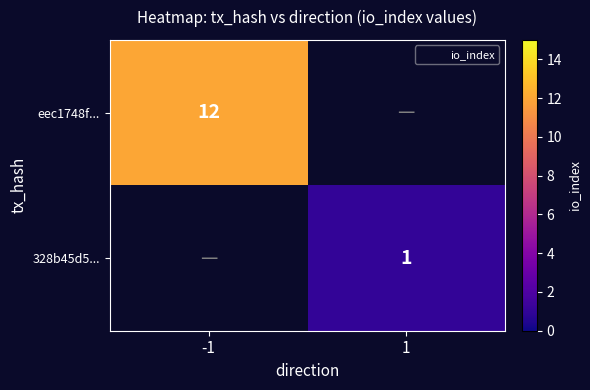

How many values in 328b45d5... are above zero?

1